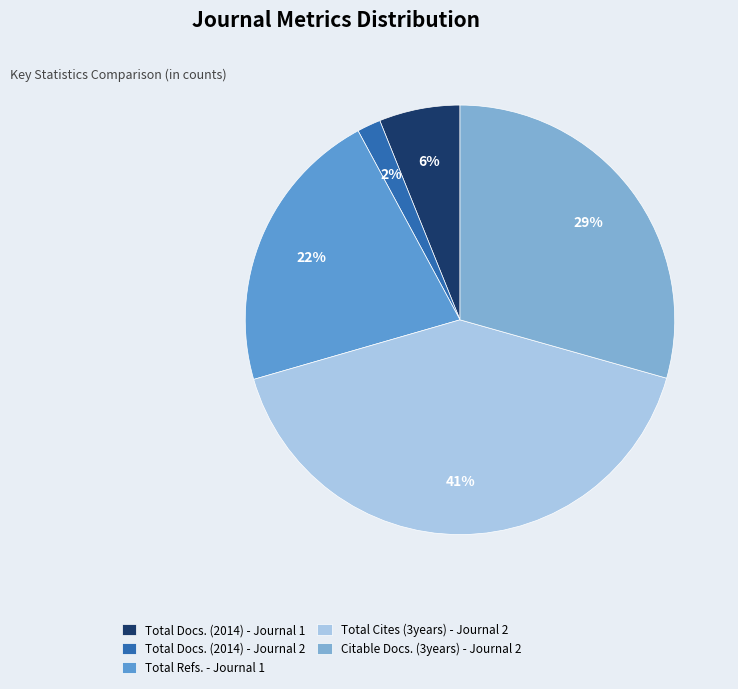

To the nearest percent, what percentage of the pie is Total Docs. (2014) - Journal 1?

6%